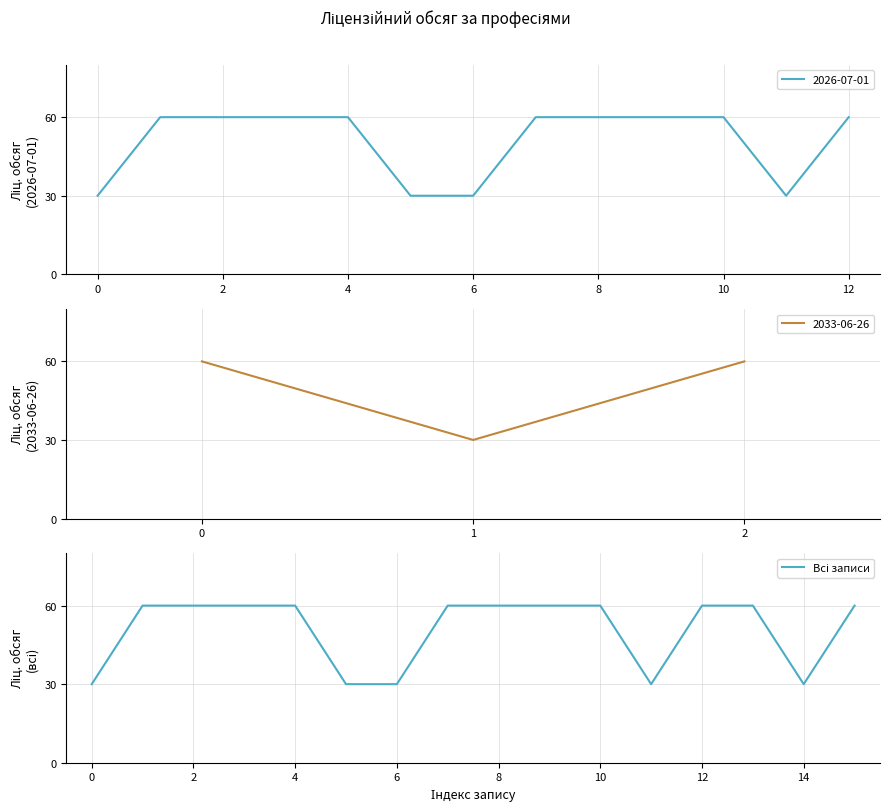

The 2026-07-01 series shows 60 at 4. True or false?

True